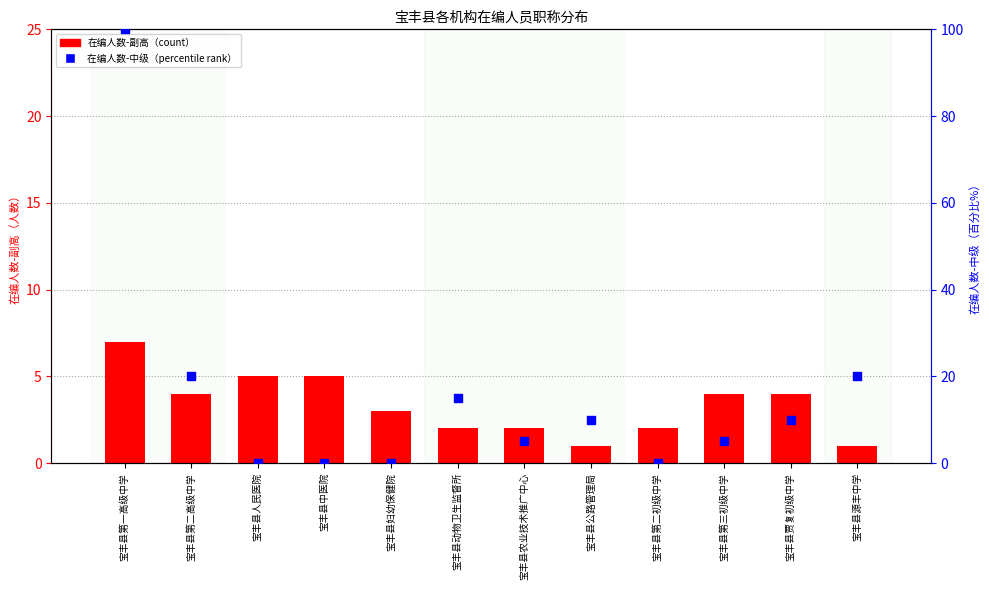

What are all the series names shown in the legend?

在编人数-副高, 在编人数-中级(百分比)